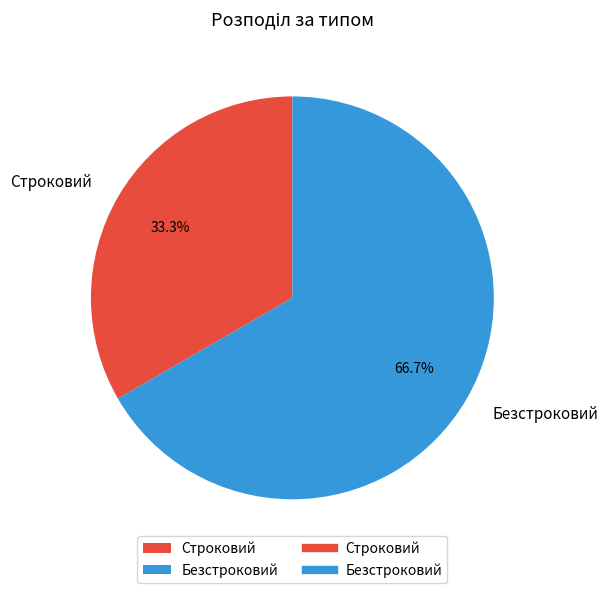

Does Строковий represent more than half of the total?

No